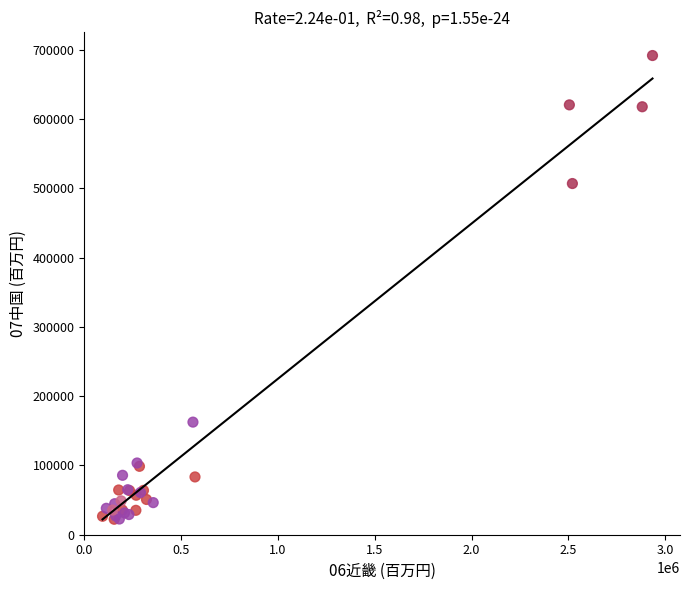

What Y value in the scatter plot is closest to 357179?

507163